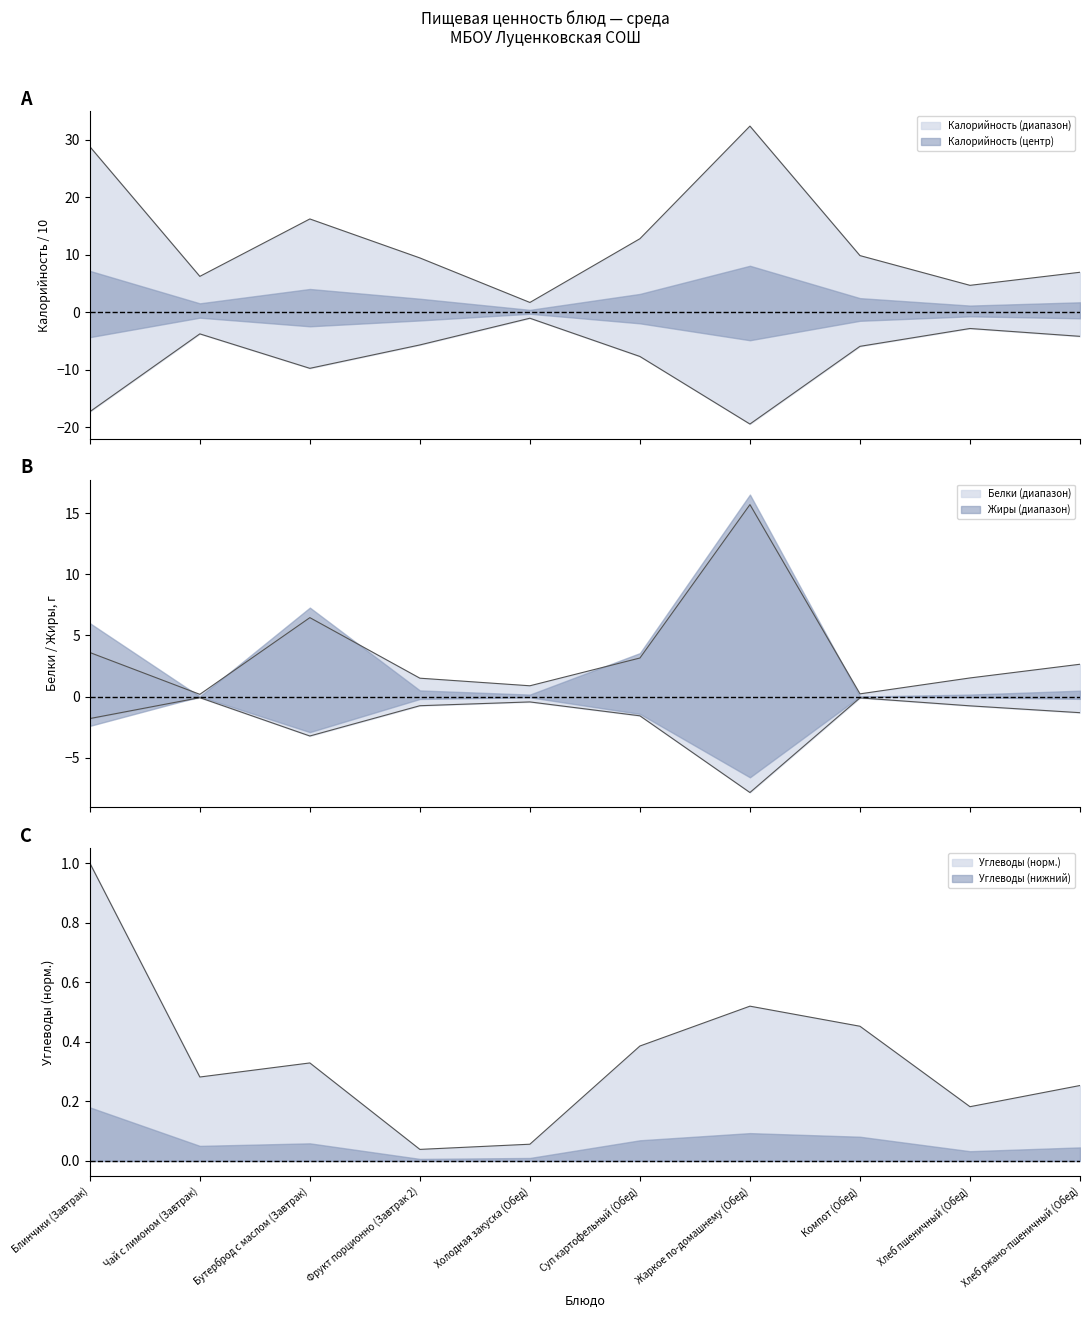

At which label does Калорийность reach its minimum?

Жаркое по-домашнему (Обед)